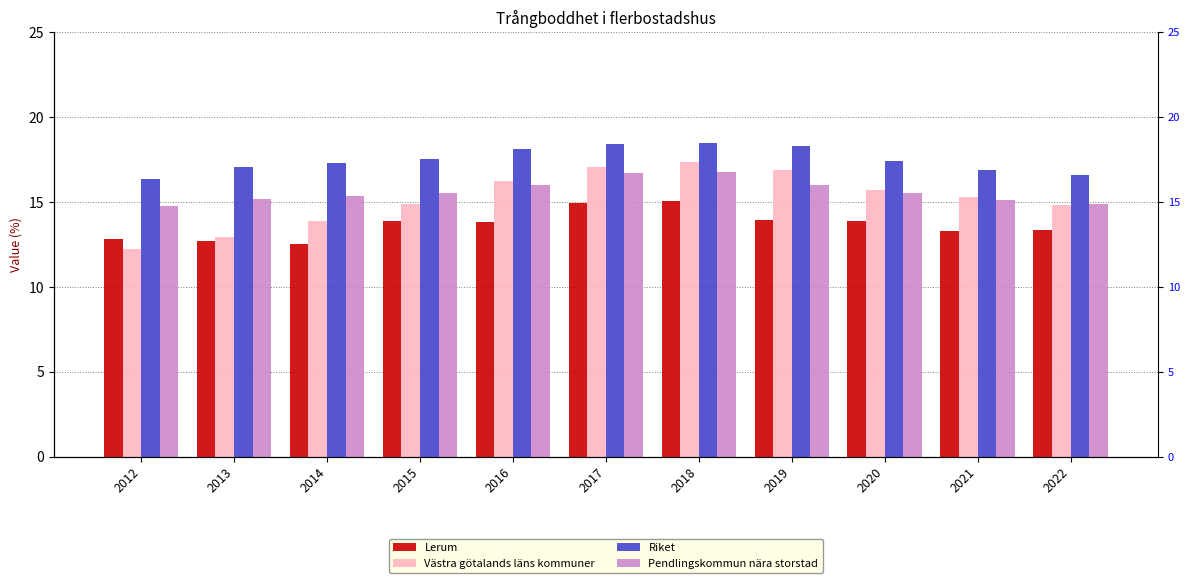

At which category is the sum across all series the highest?

2018